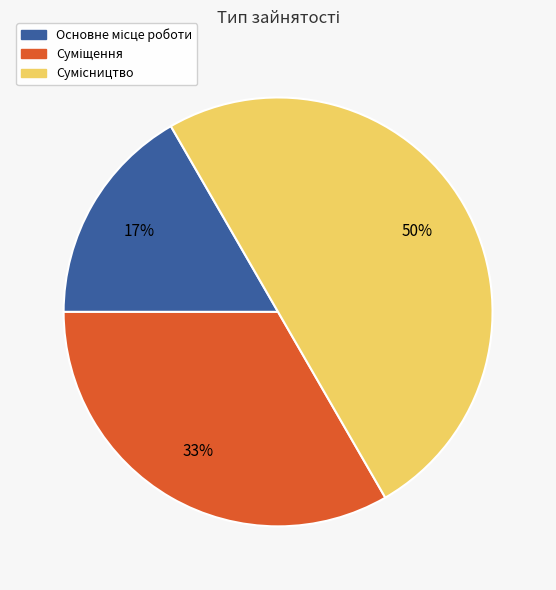

How many slices are in this pie chart?

3